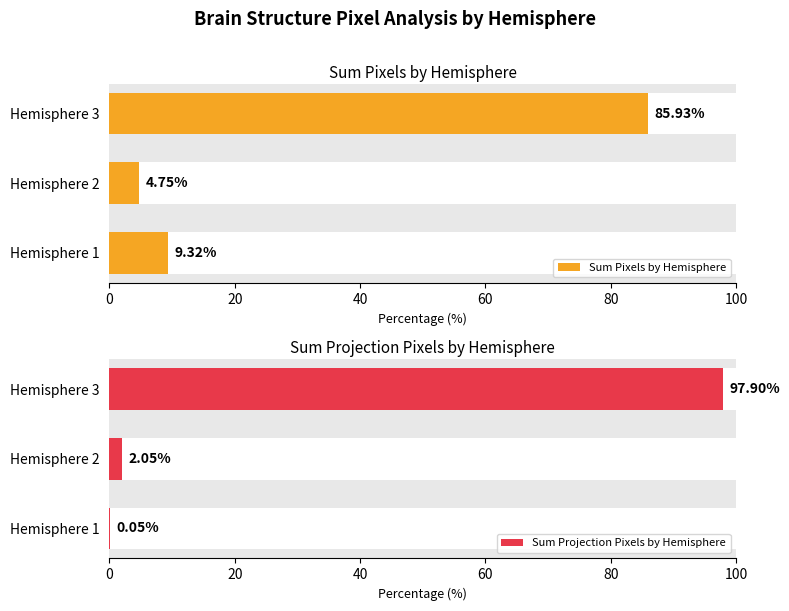

How many values in the Sum Projection Pixels by Hemisphere series exceed 2?

2